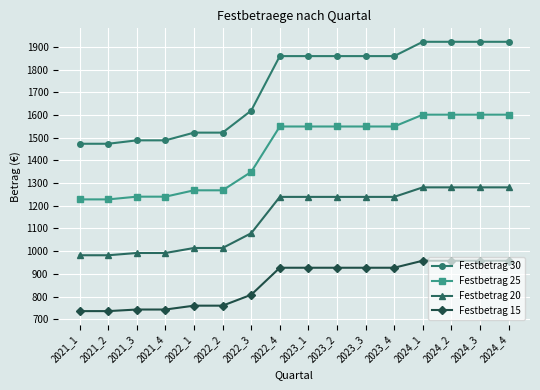

True or false: Festbetrag 30 and Festbetrag 20 cross at least once.

False